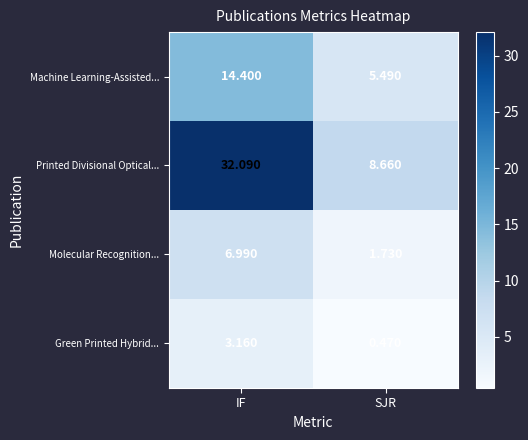

Which category has the highest value across all series?

IF